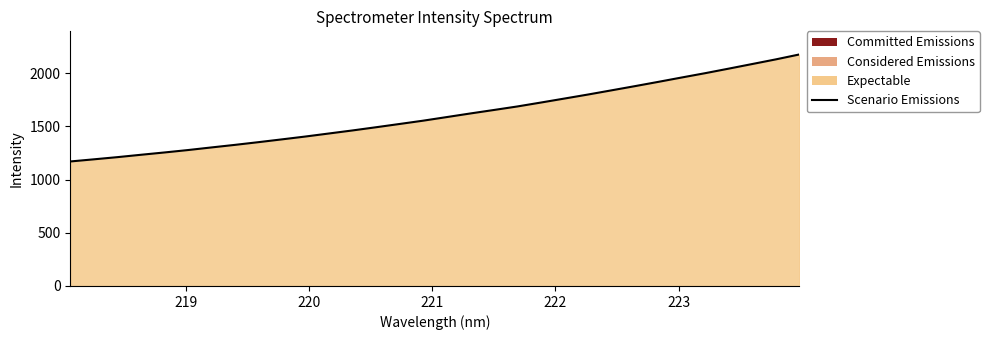

How many data points are above 1587?

16